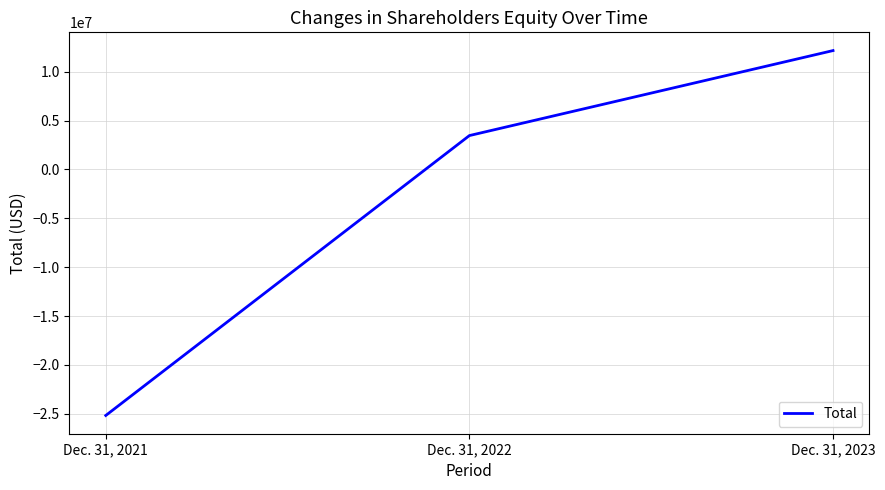

How many negative values are there?

1